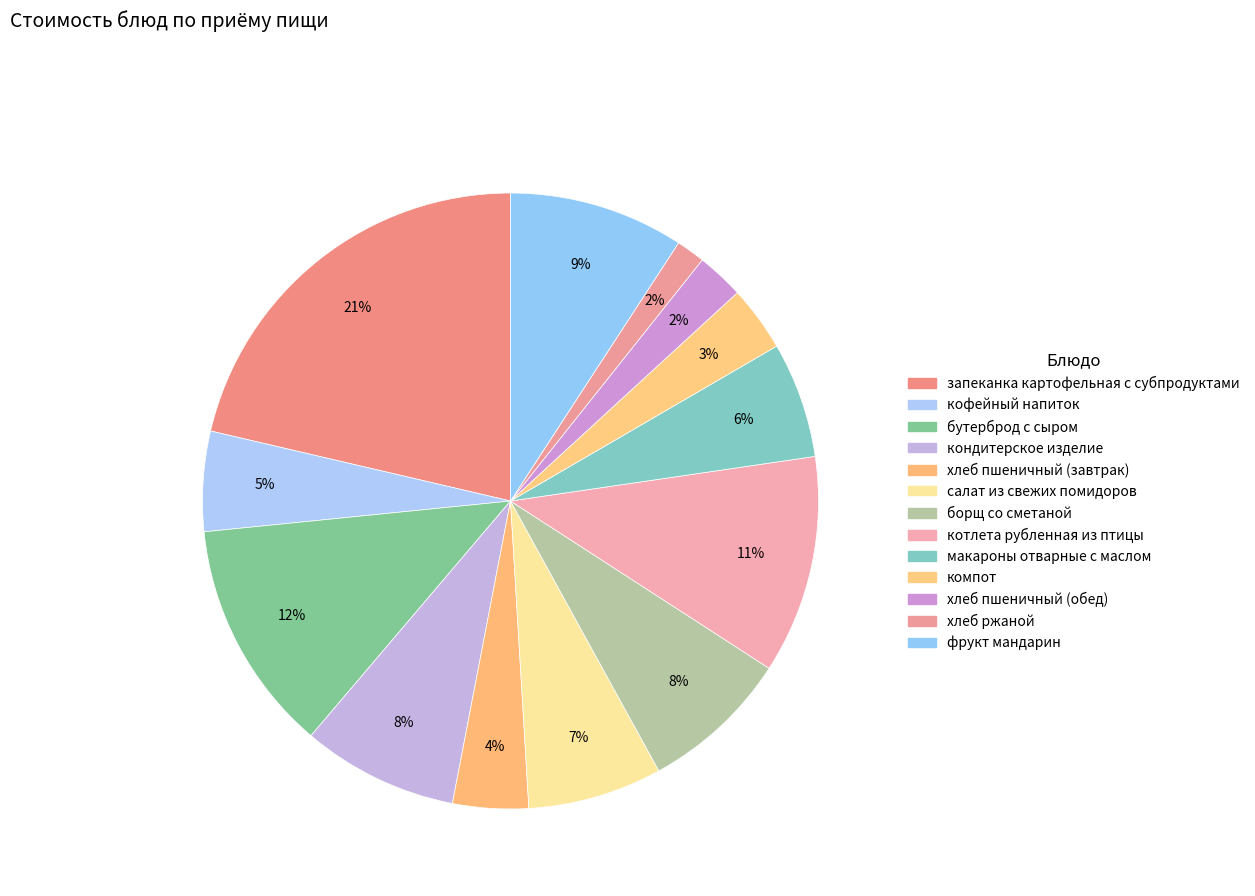

What is the change in value from кондитерское изделие to макароны отварные с маслом?

-4.3